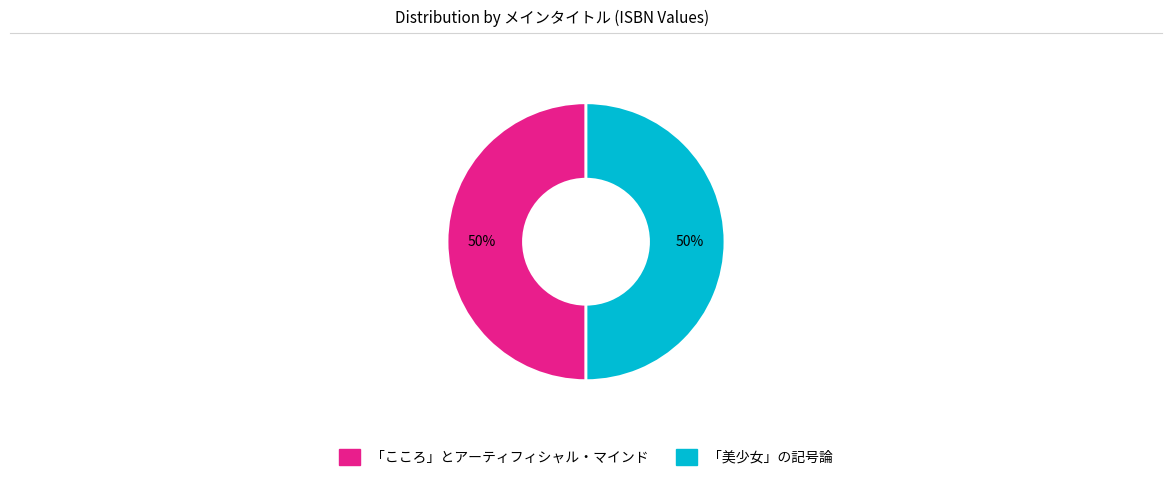

What percentage is the 「こころ」とアーティフィシャル・マインド slice, to the nearest percent?

50%